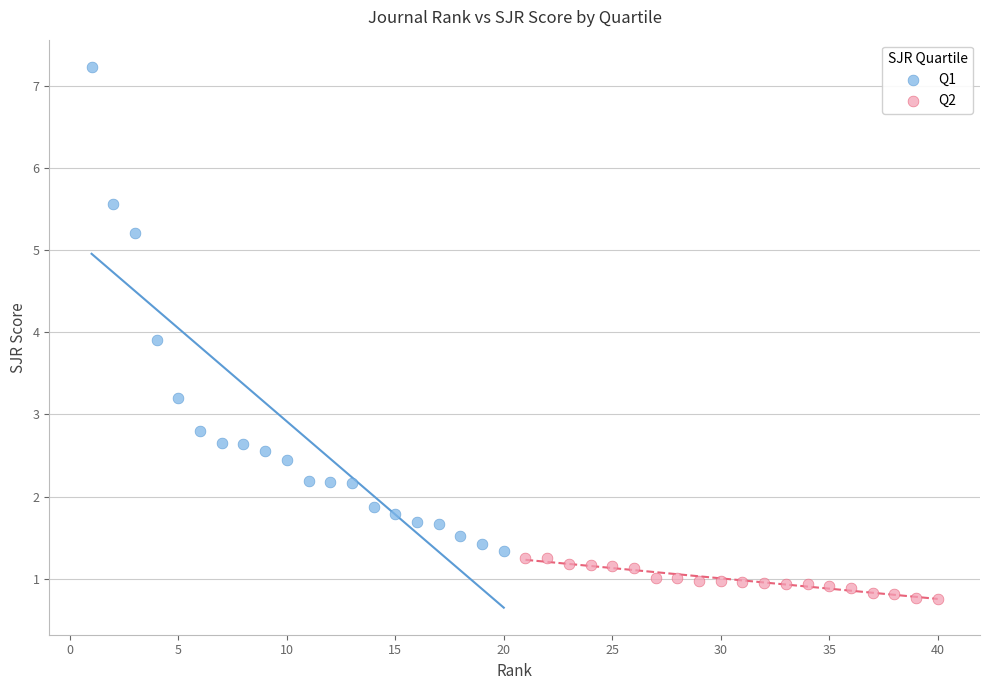

Which series contains the lowest Y value?

Q2